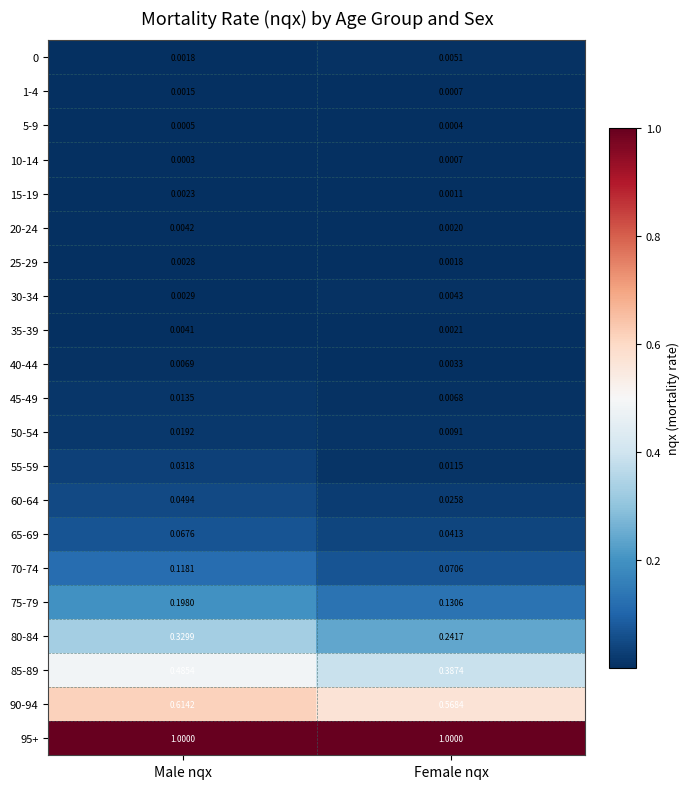

Rank the categories by 70-74 value from lowest to highest.

Female nqx, Male nqx